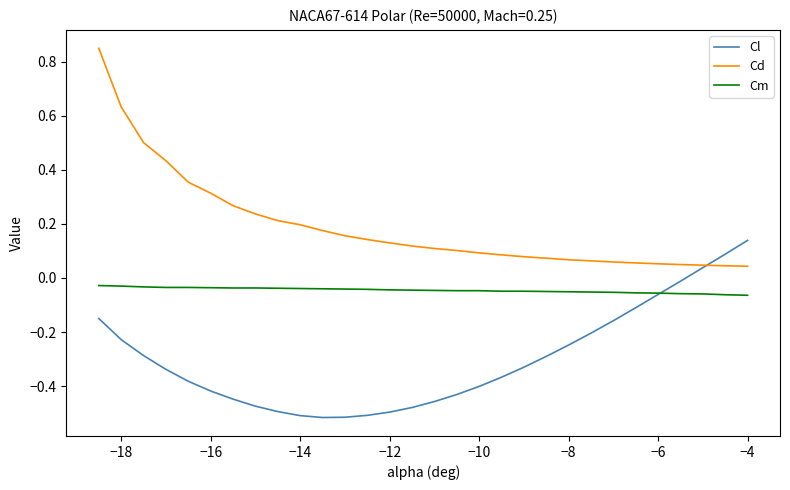

True or false: Cm and Cd intersect in this chart.

False